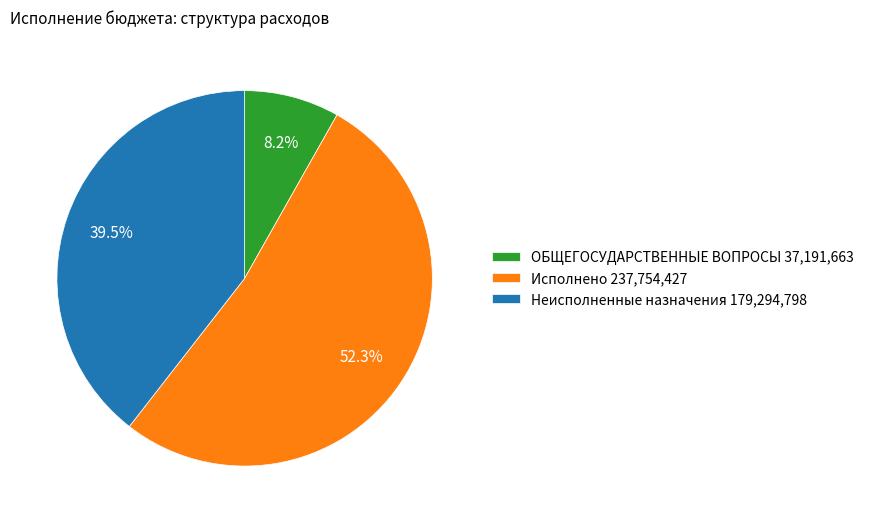

To the nearest percent, what is the average slice percentage?

33%